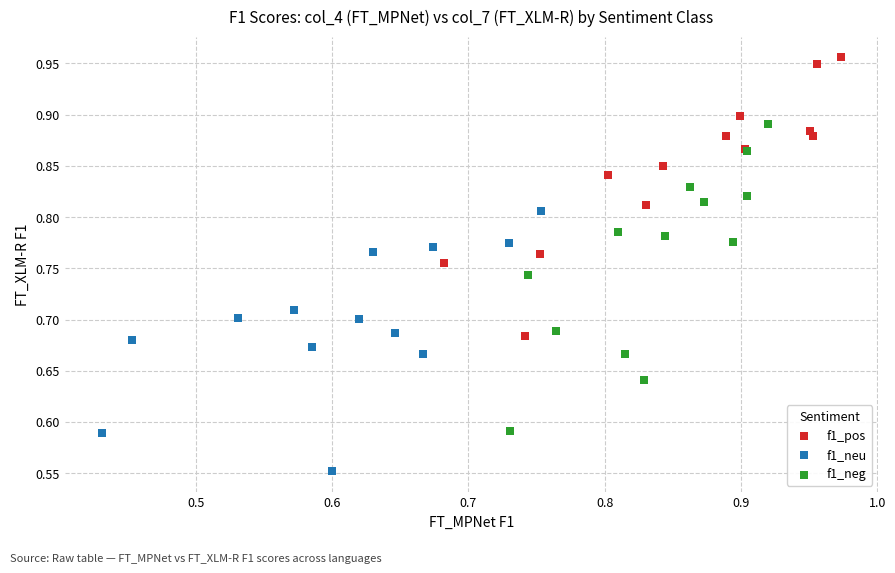

Which series contains the highest Y value?

f1_pos